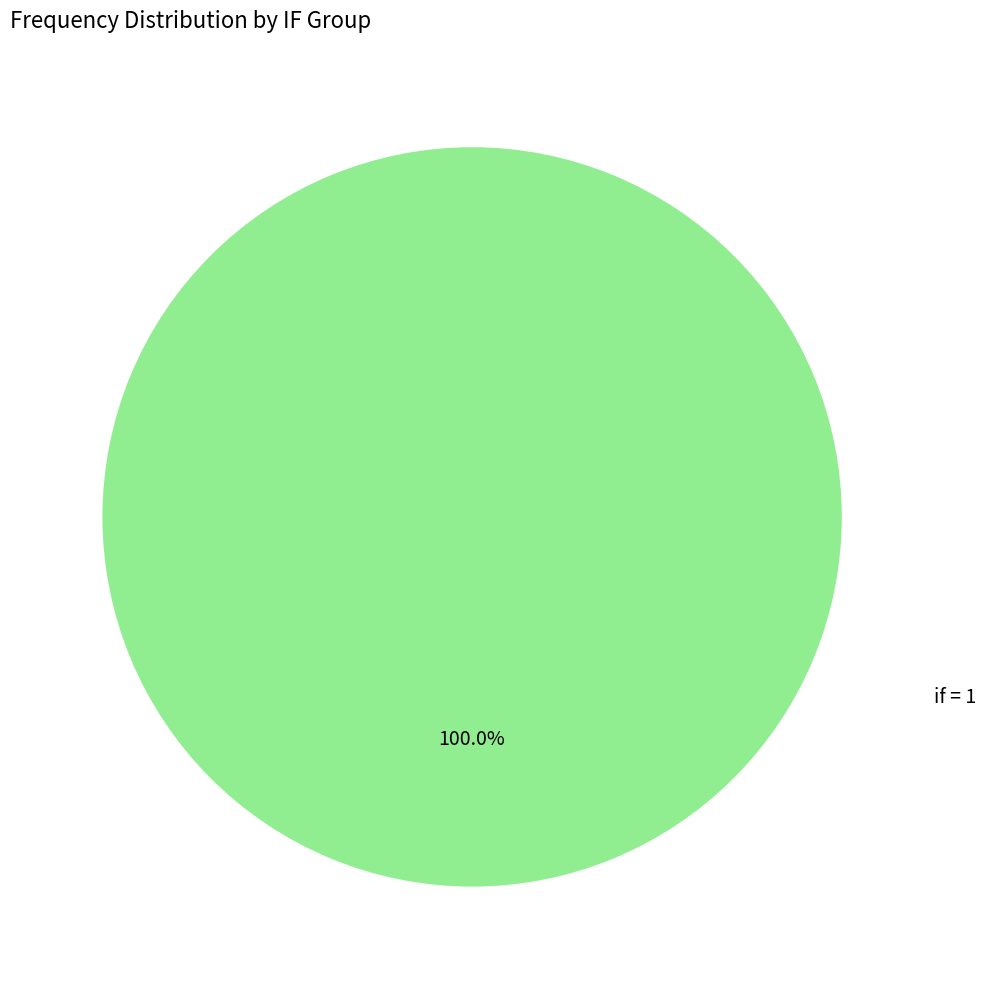

Does any single category account for the majority?

Yes